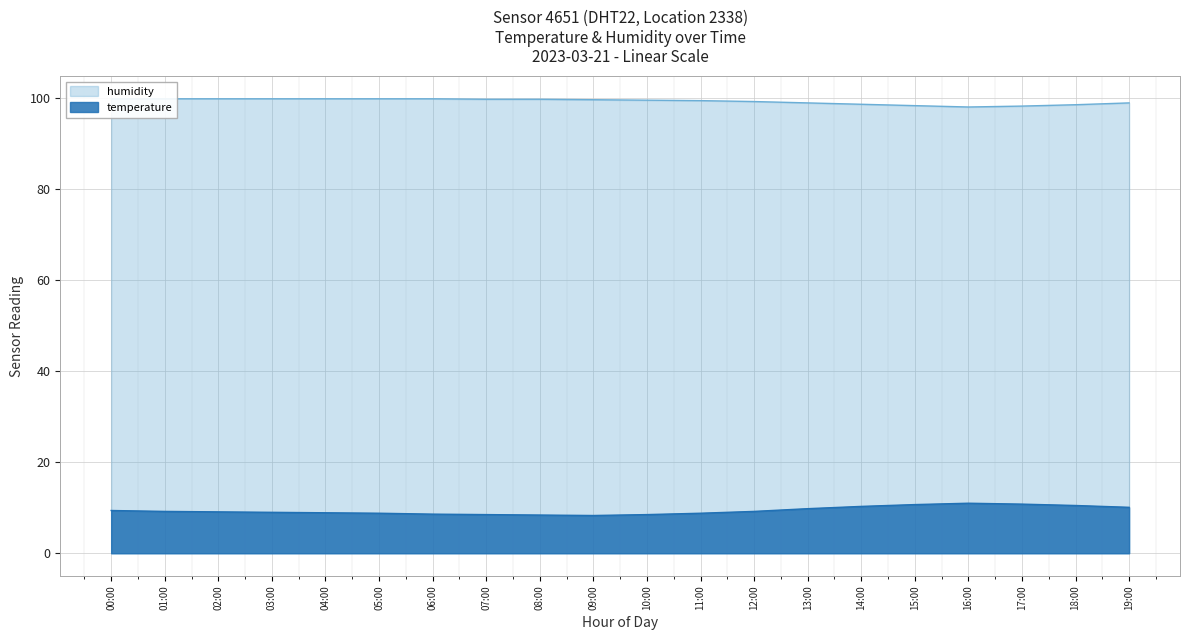

The value of temperature at 08:00 is 8.4. True or false?

True